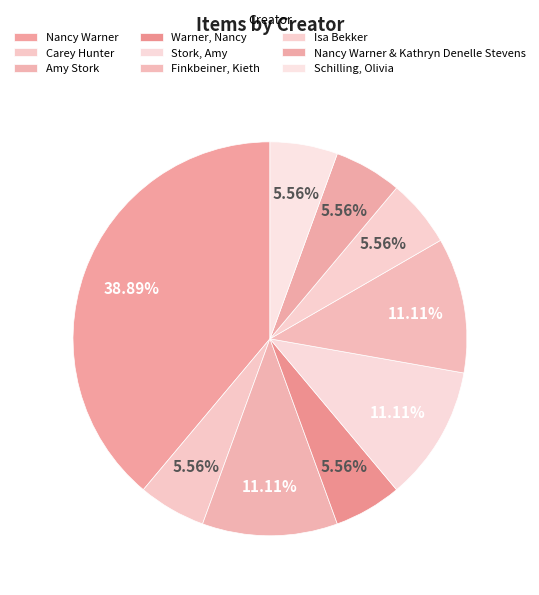

To the nearest percent, what is the difference between the Nancy Warner and Finkbeiner, Kieth slice percentages?

28%